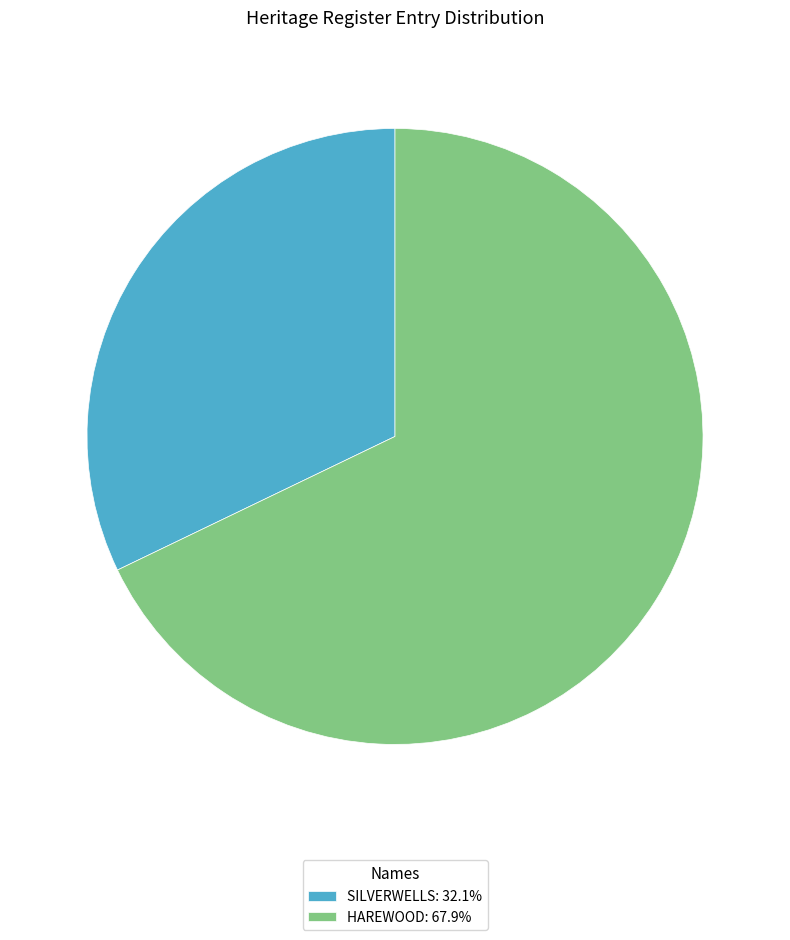

What is the ratio of the value at HAREWOOD: 67.9% to the value at SILVERWELLS: 32.1%?

2.1